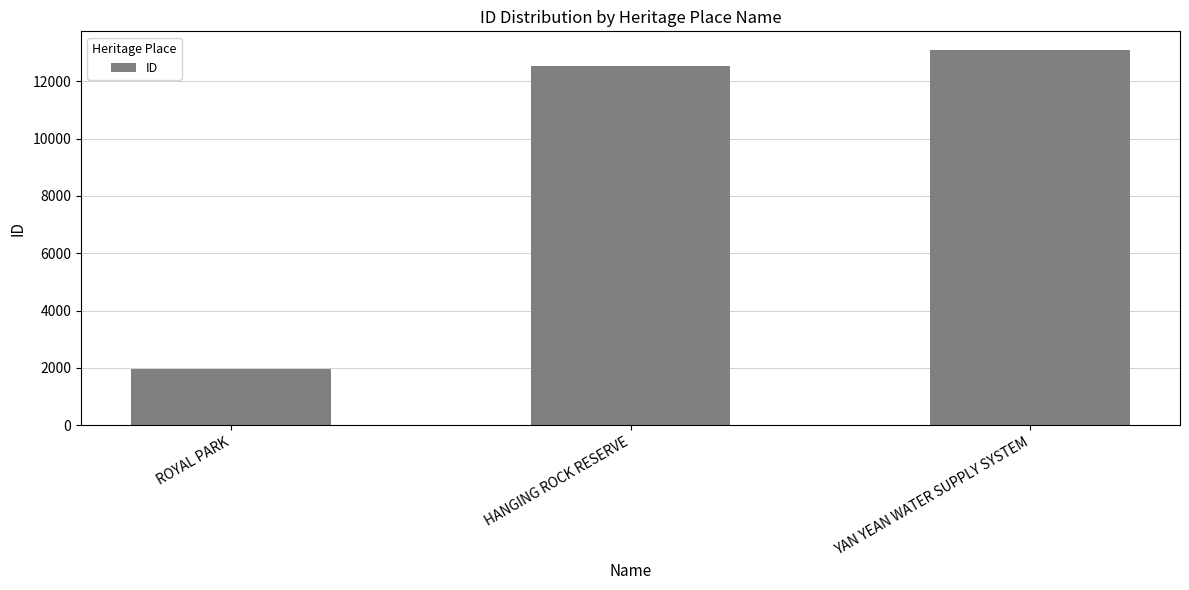

What is the value of the 3rd bar from the left?

13088